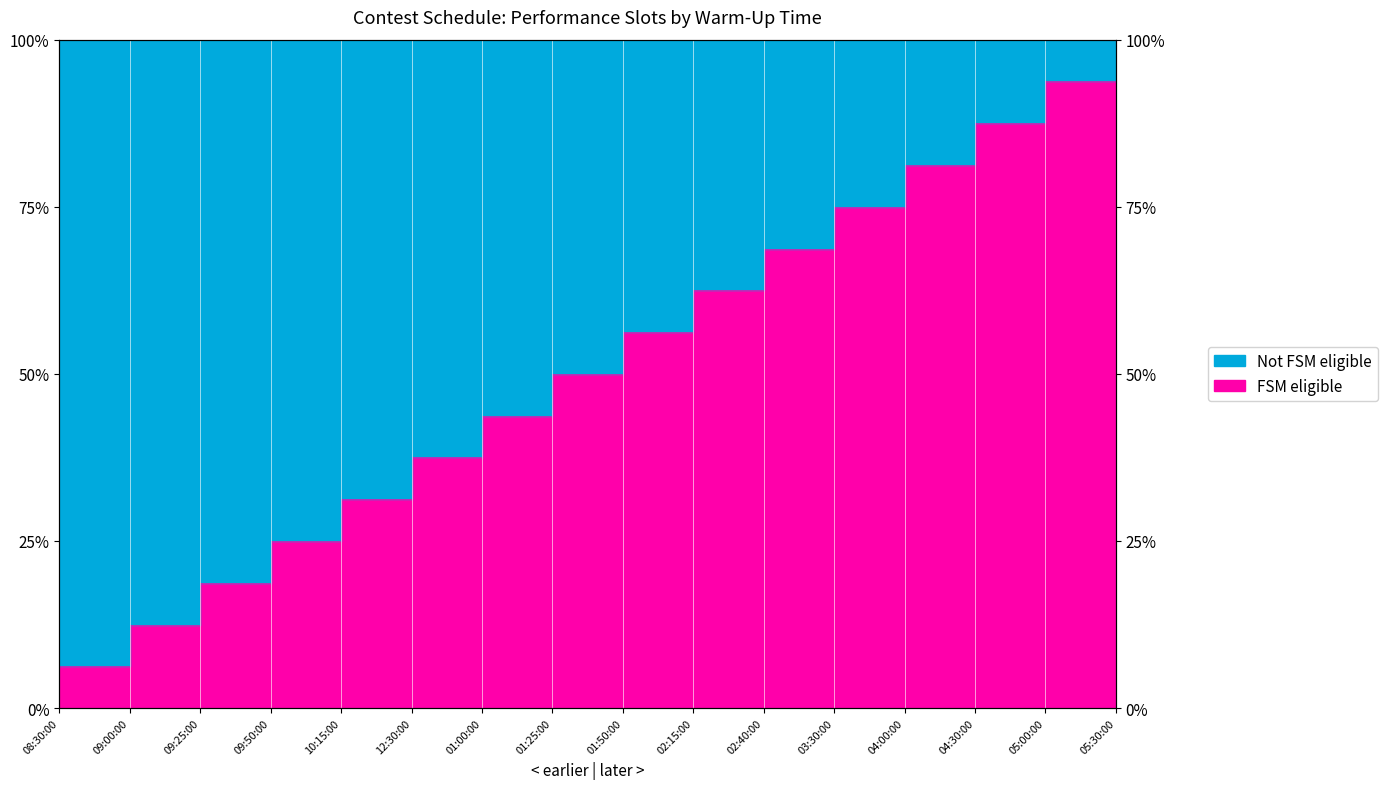

True or false: there are more than 1 points higher than both neighbors.

False